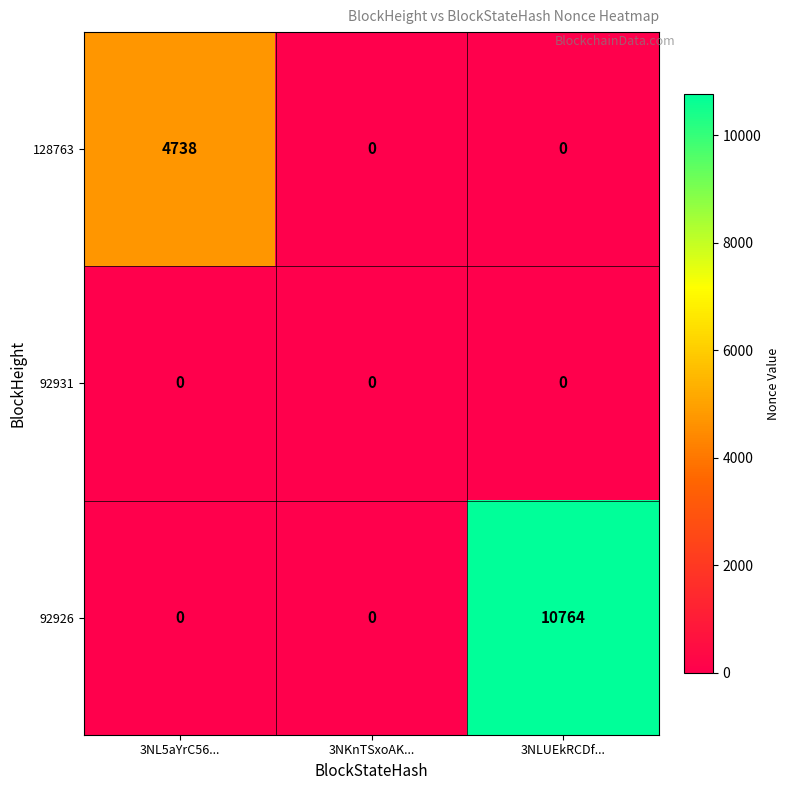

List the series in order of their overall mean, lowest first.

92931, 128763, 92926